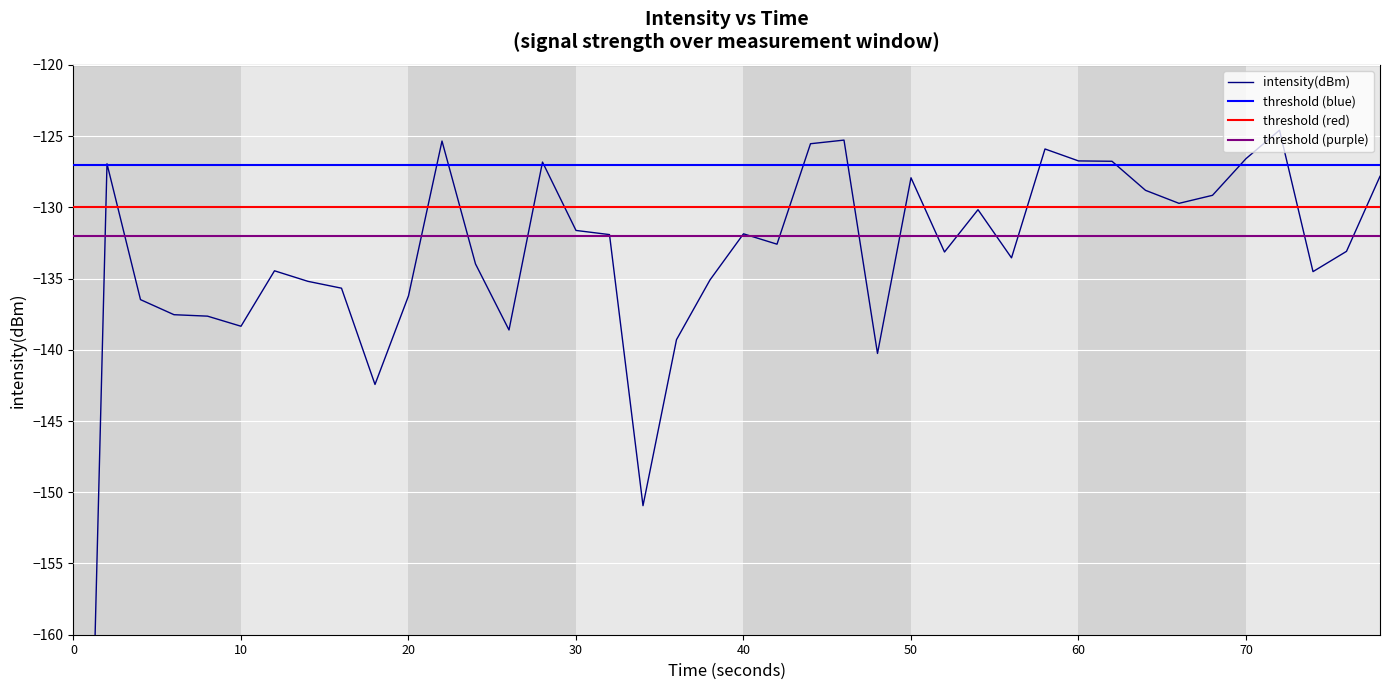

Is it true that the value at 11 is -195.7?

False